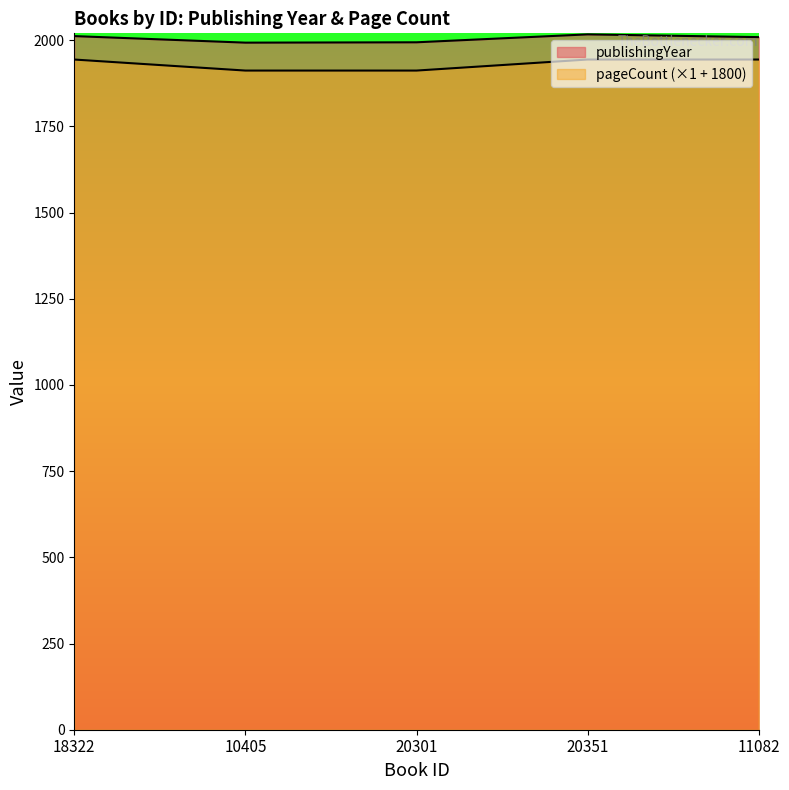

How many data points in publishingYear are less than 2009?

2